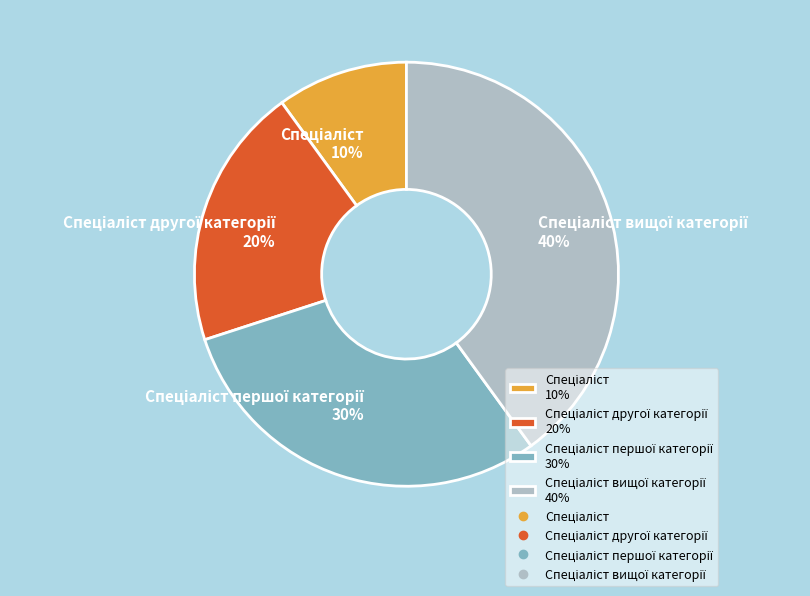

Does any single category account for the majority?

No